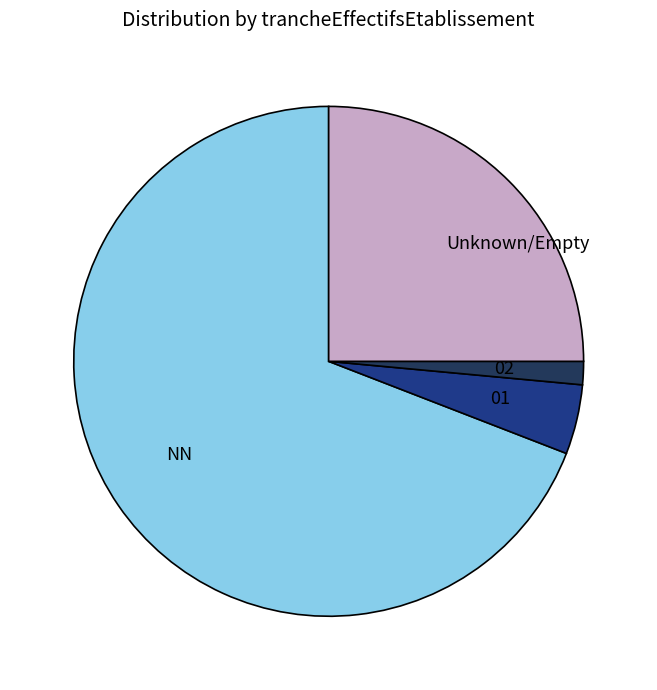

Combined, do 01 and NN account for over 50%?

Yes